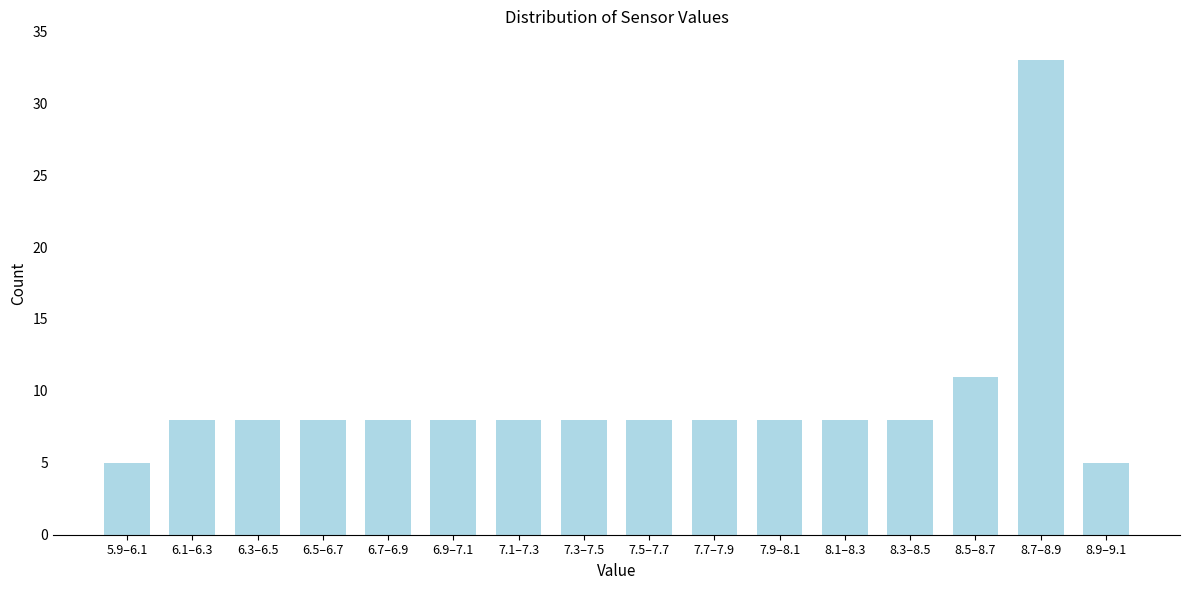

Reading left to right, extract all data points from this chart.

5.9–6.1=5	6.1–6.3=8	6.3–6.5=8	6.5–6.7=8	6.7–6.9=8	6.9–7.1=8	7.1–7.3=8	7.3–7.5=8	7.5–7.7=8	7.7–7.9=8	7.9–8.1=8	8.1–8.3=8	8.3–8.5=8	8.5–8.7=11	8.7–8.9=33	8.9–9.1=5